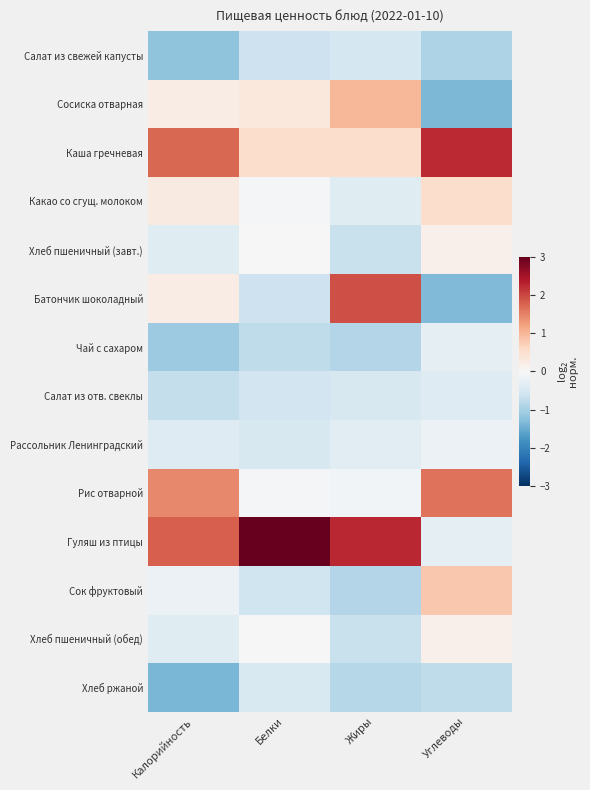

Reading left to right, transcribe all the data shown in this chart.

Салат из свежей капусты: Калорийность=-1.2	Белки=-0.6	Жиры=-0.5	Углеводы=-0.9
Сосиска отварная: Калорийность=0.2	Белки=0.3	Жиры=1.0	Углеводы=-1.3
Каша гречневая: Калорийность=1.7	Белки=0.5	Жиры=0.5	Углеводы=2.2
Какао со сгущ. молоком: Калорийность=0.3	Белки=-0.1	Жиры=-0.4	Углеводы=0.5
Хлеб пшеничный (завт.): Калорийность=-0.4	Белки=0.0	Жиры=-0.7	Углеводы=0.2
Батончик шоколадный: Калорийность=0.2	Белки=-0.6	Жиры=1.9	Углеводы=-1.3
Чай с сахаром: Калорийность=-1.1	Белки=-0.8	Жиры=-0.9	Углеводы=-0.3
Салат из отв. свеклы: Калорийность=-0.7	Белки=-0.6	Жиры=-0.5	Углеводы=-0.4
Рассольник Ленинградский: Калорийность=-0.4	Белки=-0.5	Жиры=-0.3	Углеводы=-0.2
Рис отварной: Калорийность=1.4	Белки=-0.0	Жиры=-0.1	Углеводы=1.6
Гуляш из птицы: Калорийность=1.8	Белки=3.3	Жиры=2.3	Углеводы=-0.3
Сок фруктовый: Калорийность=-0.2	Белки=-0.6	Жиры=-0.9	Углеводы=0.8
Хлеб пшеничный (обед): Калорийность=-0.4	Белки=0.0	Жиры=-0.7	Углеводы=0.2
Хлеб ржаной: Калорийность=-1.4	Белки=-0.5	Жиры=-0.8	Углеводы=-0.8